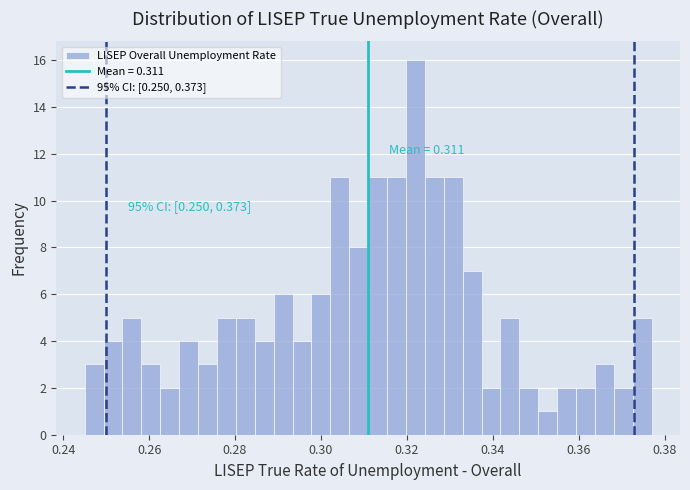

Read against the x-axis, roughly where is the centre of the tallest bar?

0.322